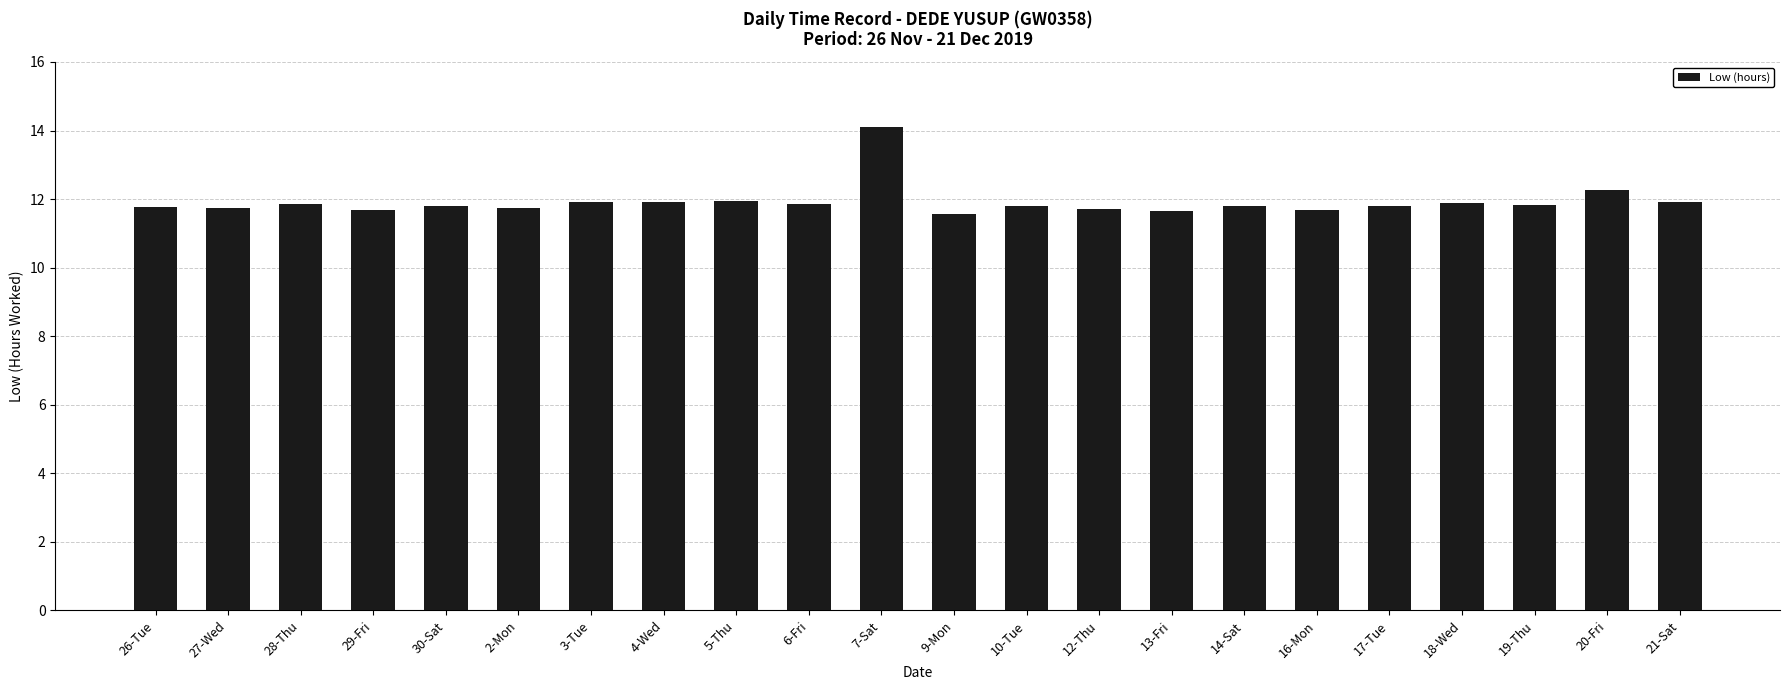

What is the ratio of the value at 6-Fri to the value at 13-Fri?

1.0